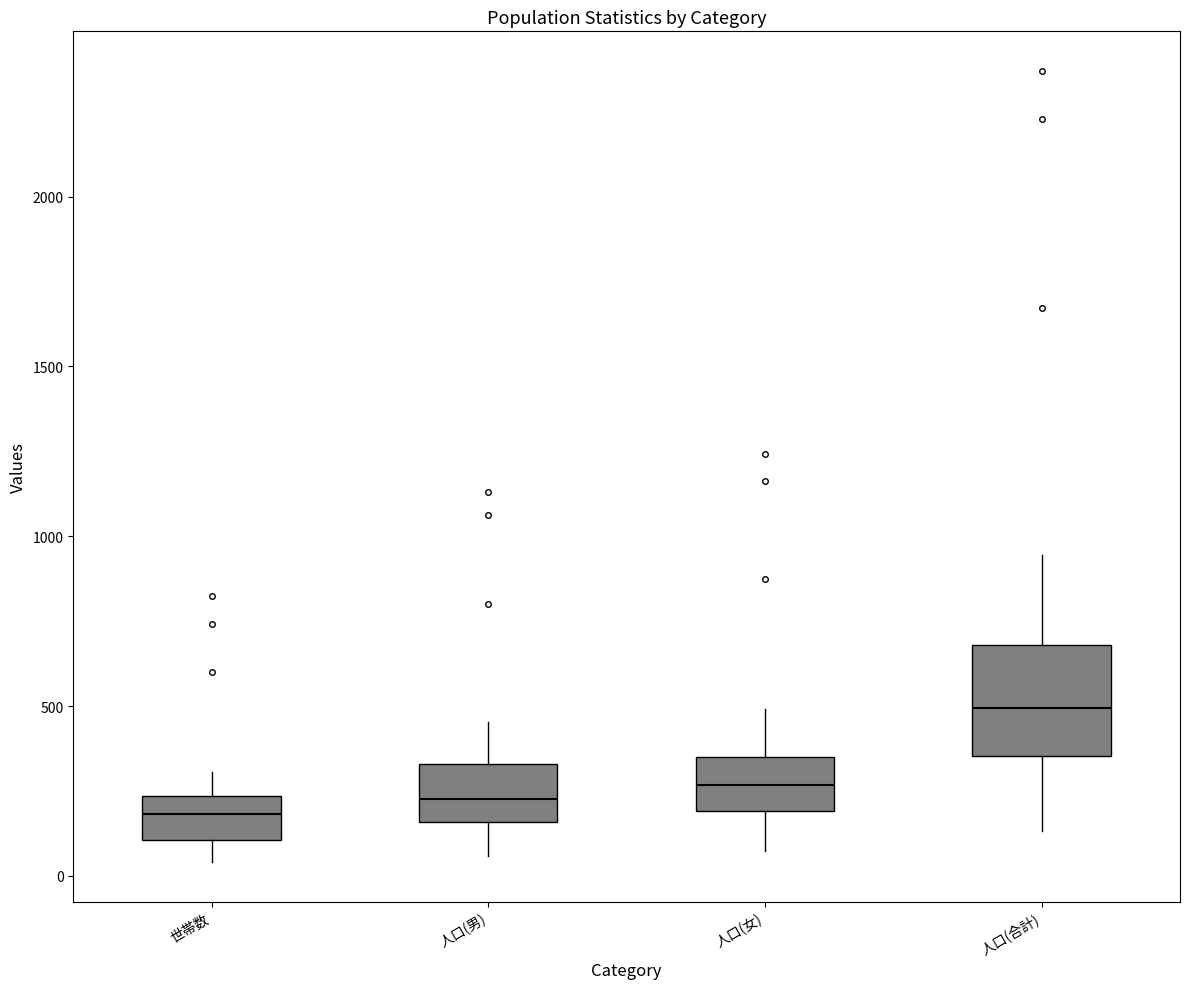

Comparing the boxes themselves (not the whiskers), which one is the tallest?

人口(合計)